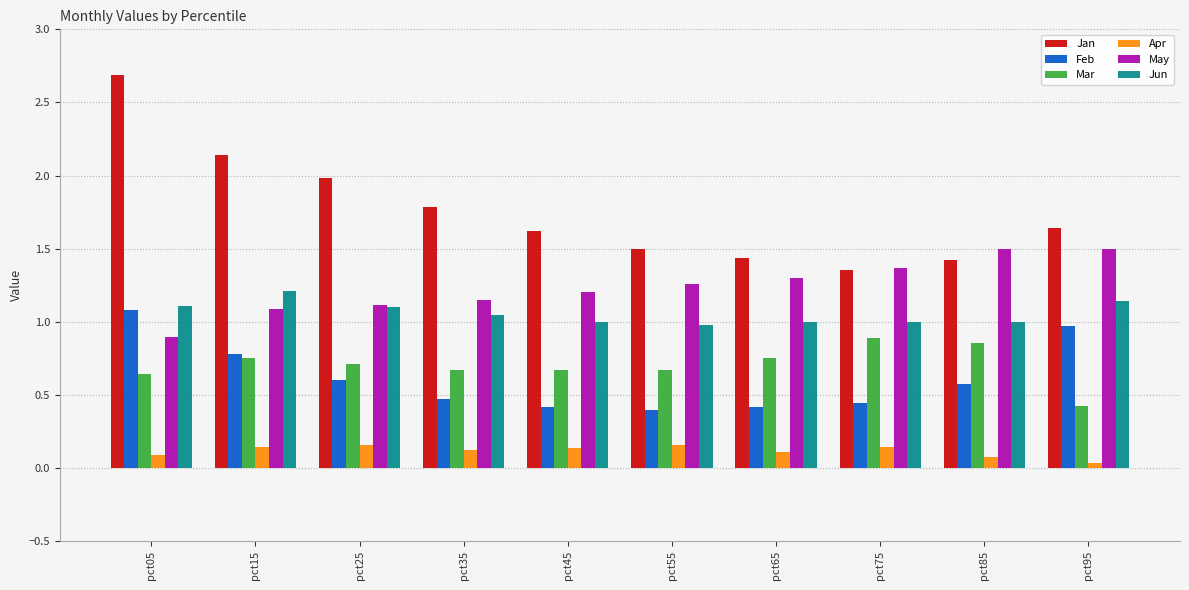

At which category is the sum across all series the highest?

pct05